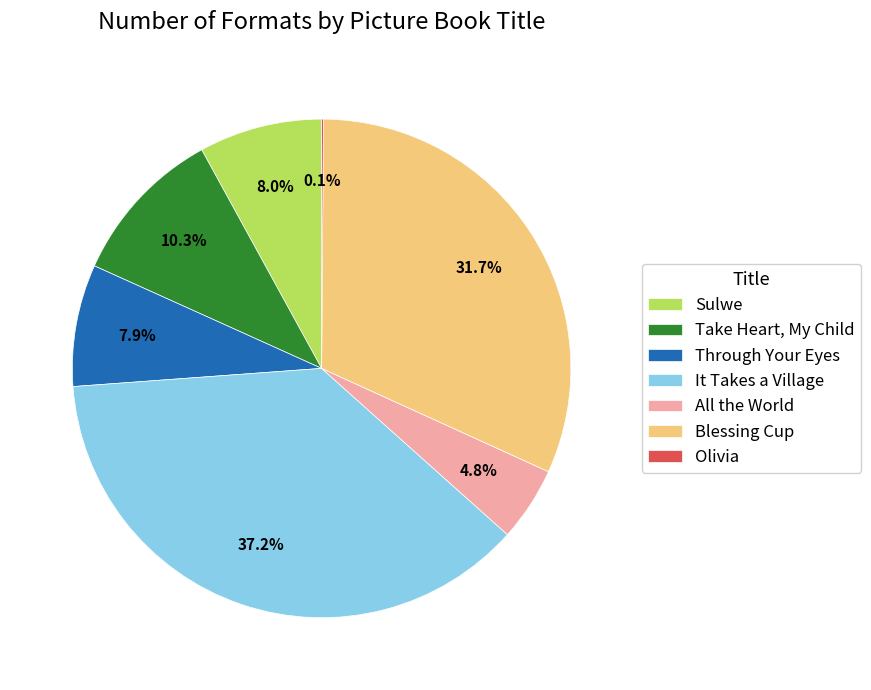

How much of the chart is everything except It Takes a Village?

62.8%